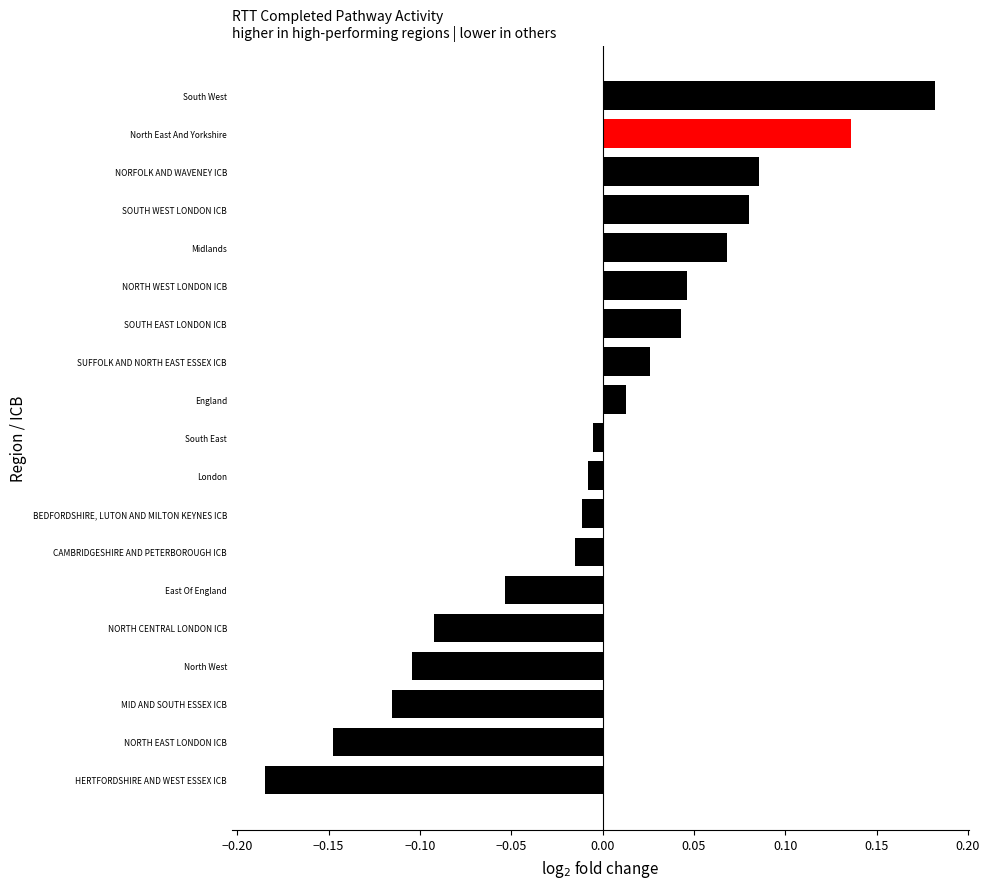

Which category has the highest value across all series?

South West